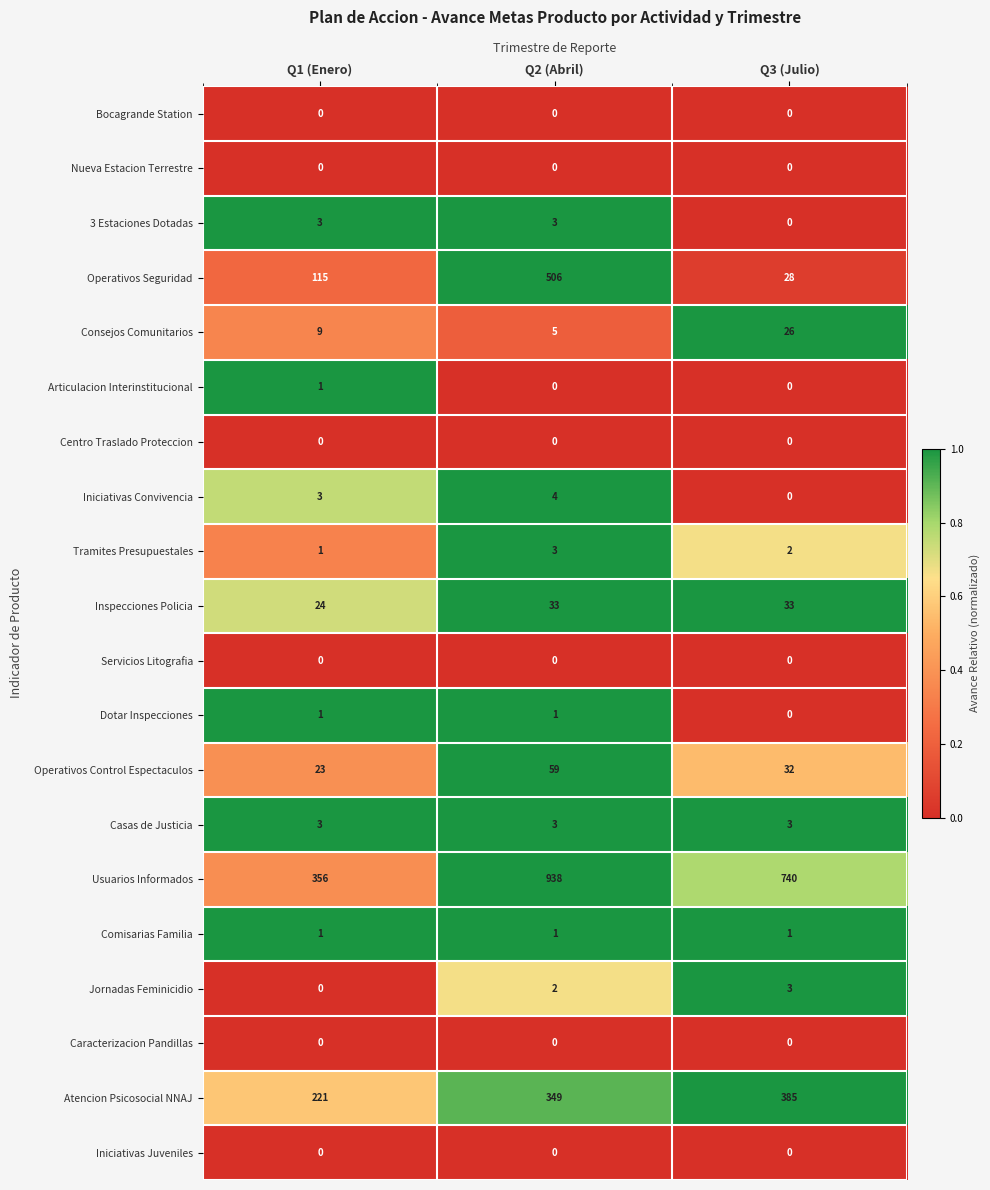

What is the total value across all series at Q1 (Enero)?

761